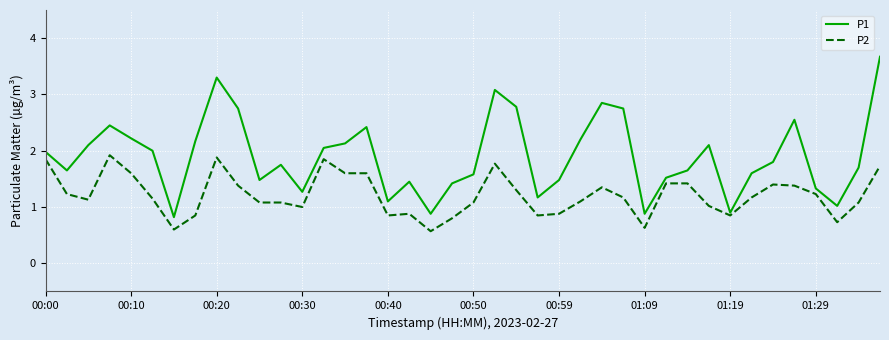

True or false: P1 and P2 cross at least once.

False